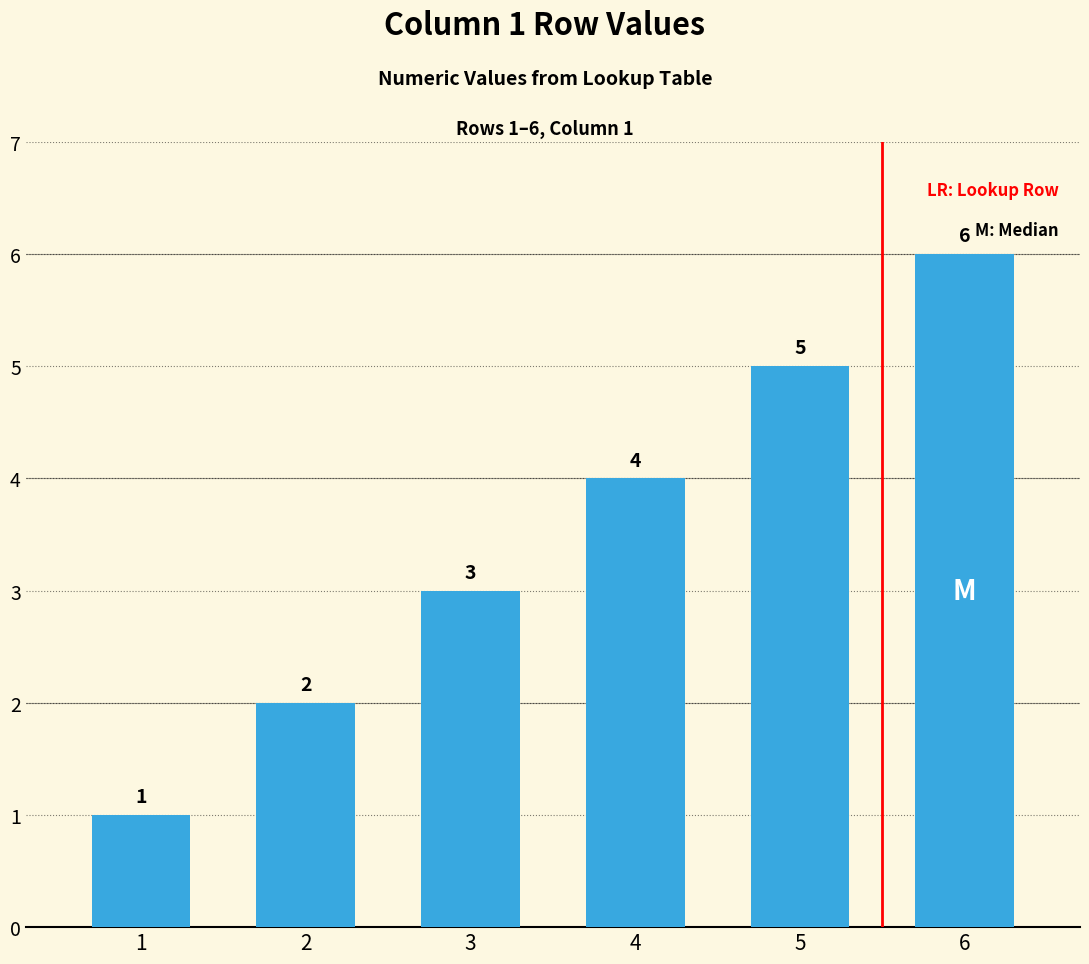

The chart shows a value of 1 at 1. True or false?

True